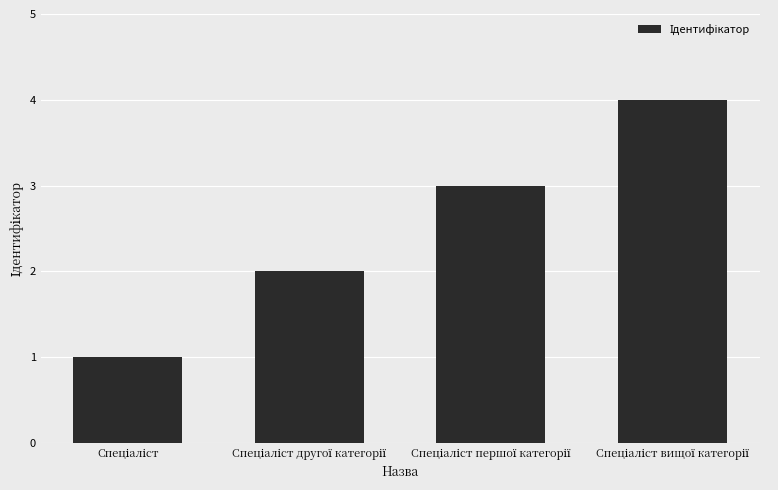

What is the minimum value shown in the chart?

1